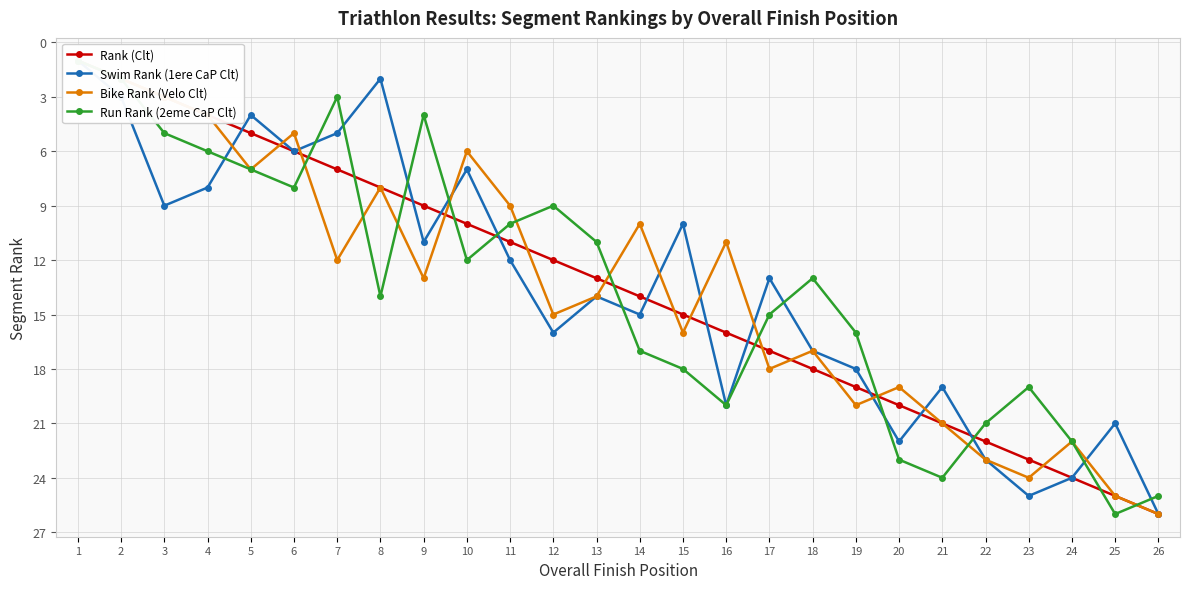

At which category is the sum across all series the highest?

26